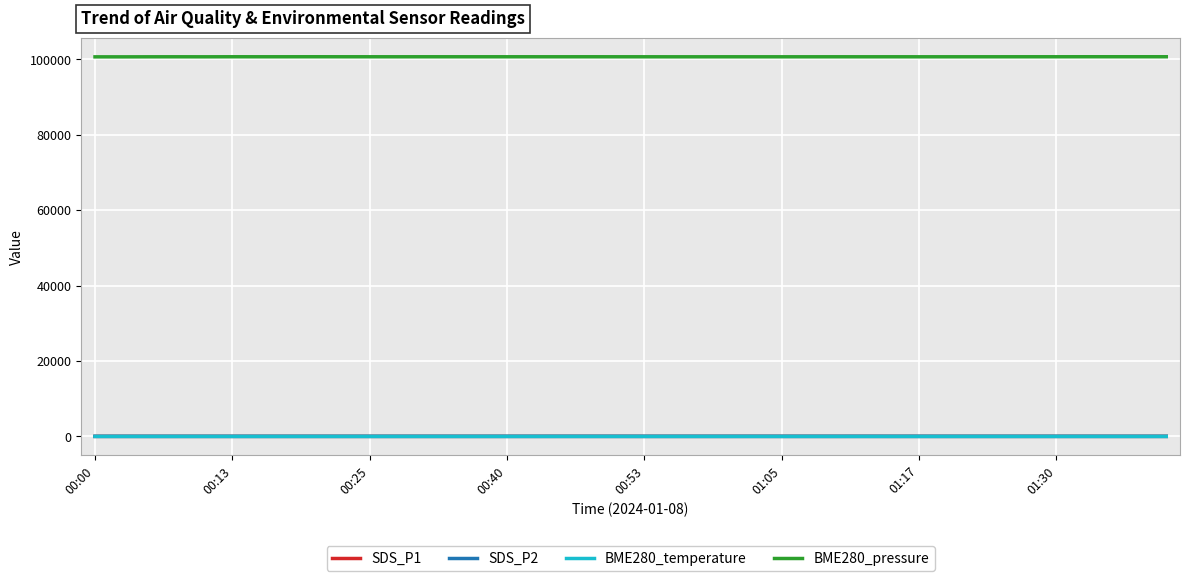

True or false: BME280_pressure and SDS_P2 cross at least once.

False